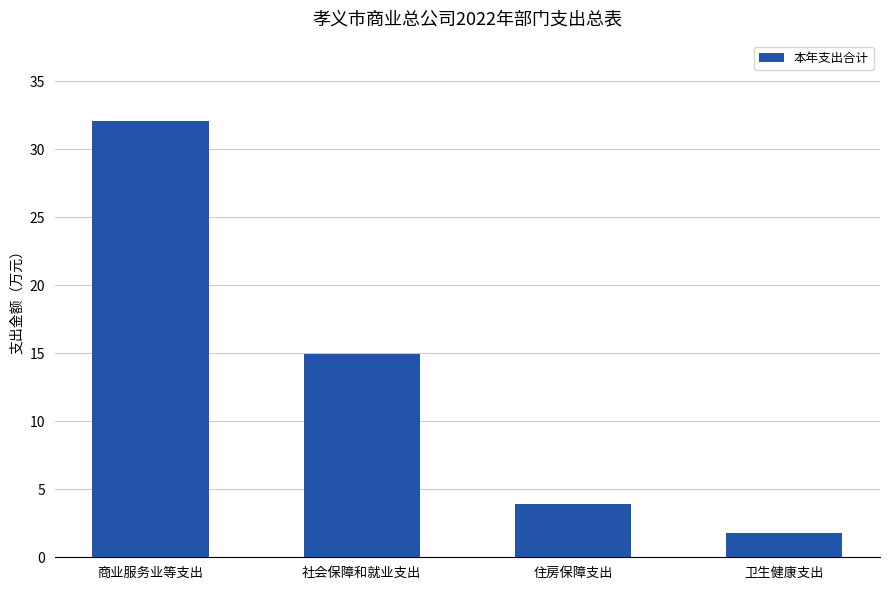

What is the change in value from 商业服务业等支出 to 住房保障支出?

-28.2